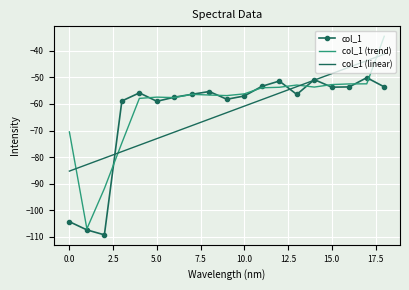

Which series has the widest spread of values?

col_1 (trend)